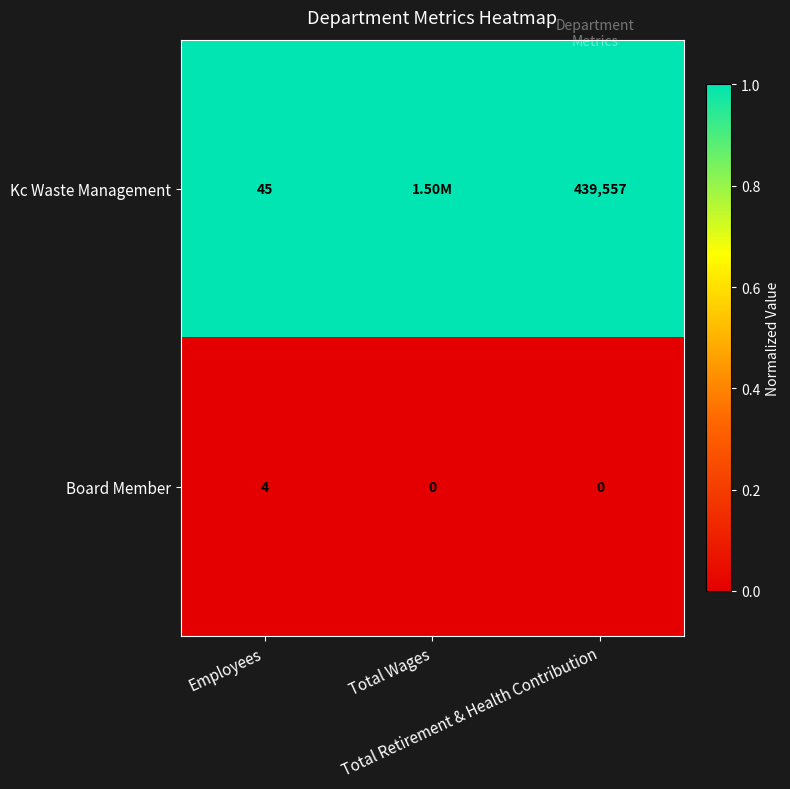

What is the sum of all Board Member values?

4